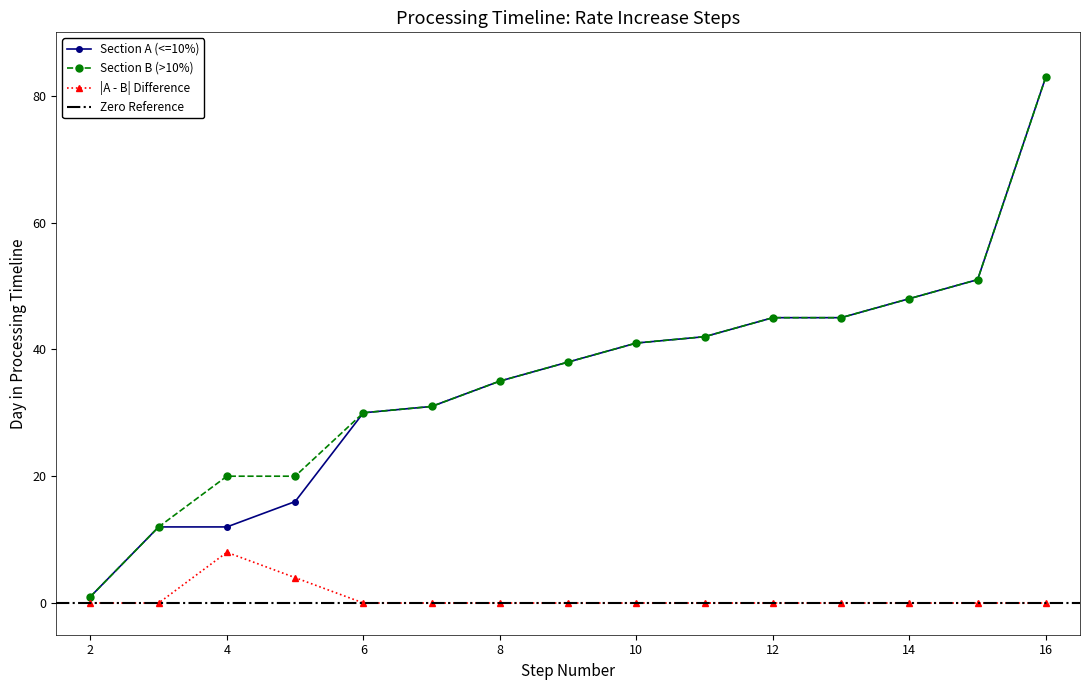

What is the highest value of the Section A - Day Number series?

83